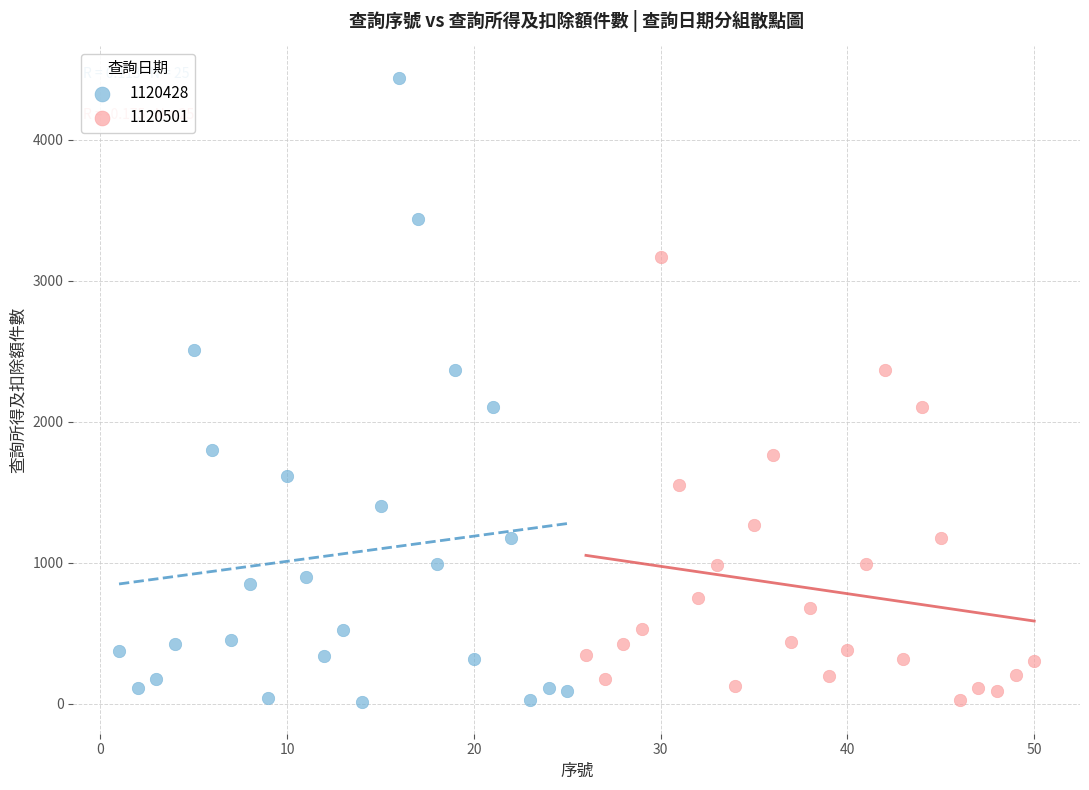

Which series contains the highest Y value?

1120428